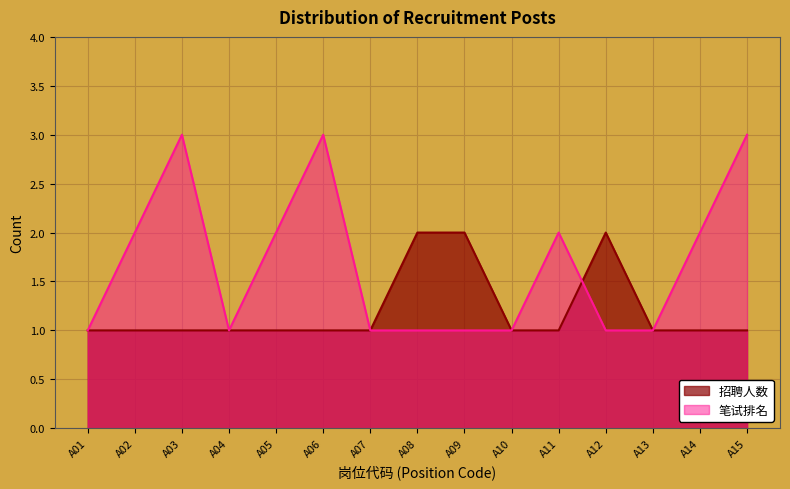

How many lines are shown in the chart?

2